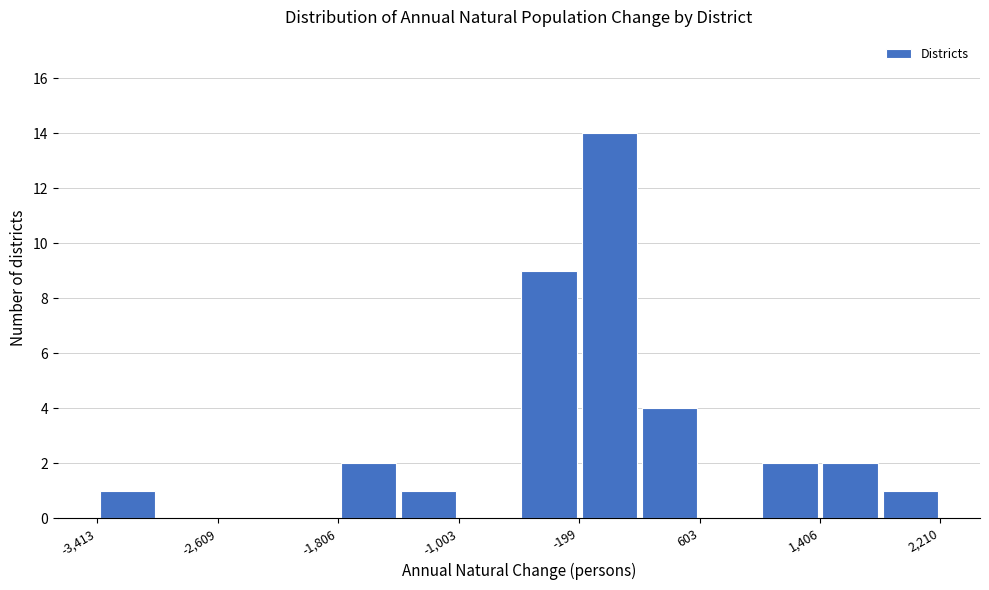

Over which range of the x-axis is the bar tallest?

-200 to 200